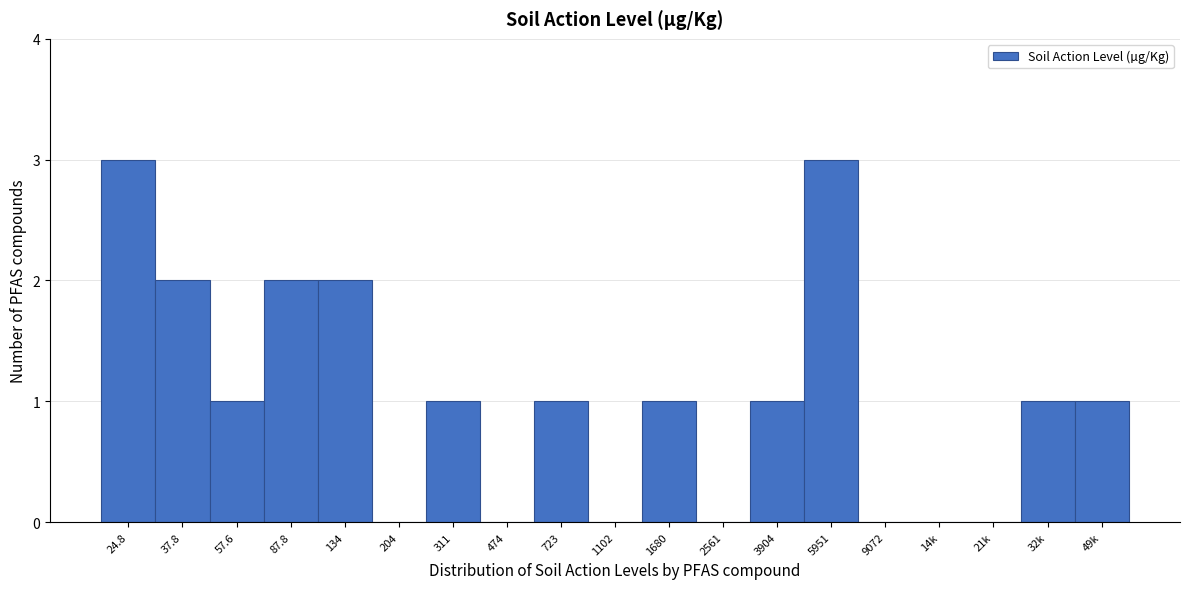

Reading right to left, transcribe all the data shown in this chart.

49k=1	32k=1	21k=0	14k=0	9072=0	5951=3	3904=1	2561=0	1680=1	1102=0	723=1	474=0	311=1	204=0	134=2	87.8=2	57.6=1	37.8=2	24.8=3